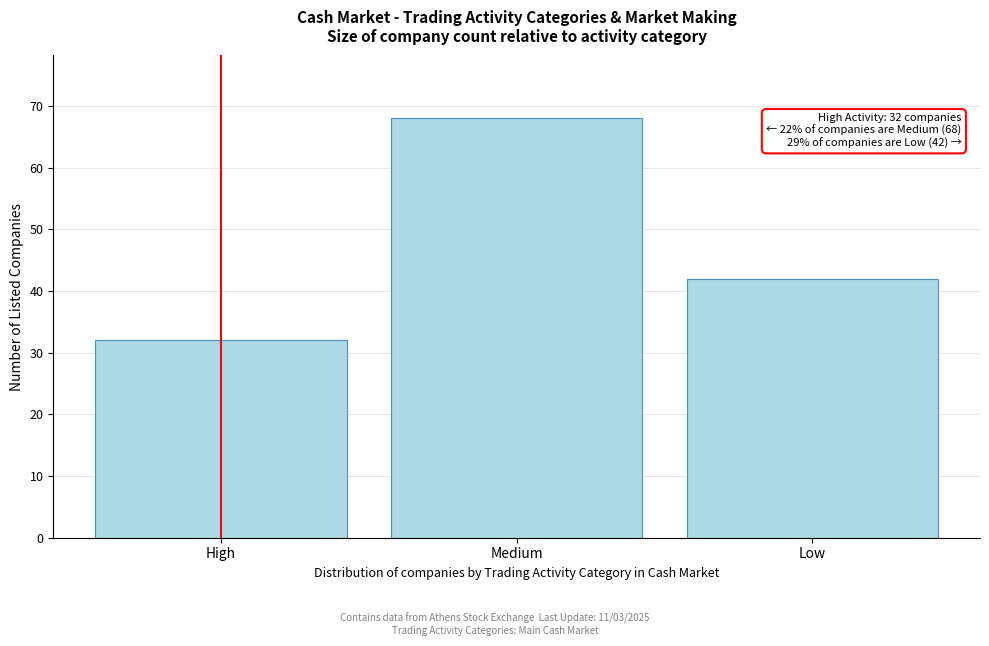

Reading right to left, what are all the values shown in this chart?

Low=42	Medium=68	High=32